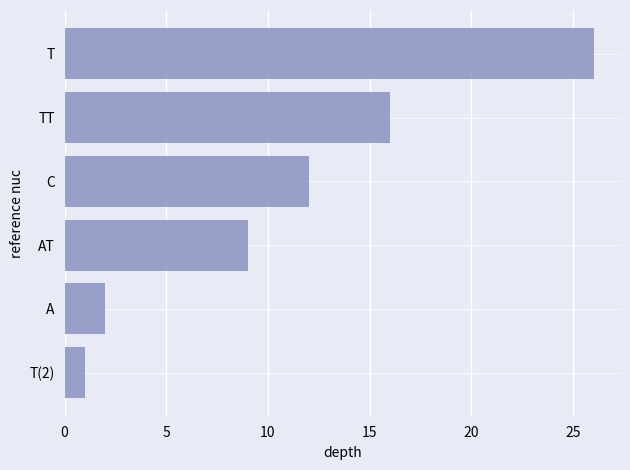

Reading bottom to top, list all the values displayed in this chart.

T(2)=1	A=2	AT=9	C=12	TT=16	T=26